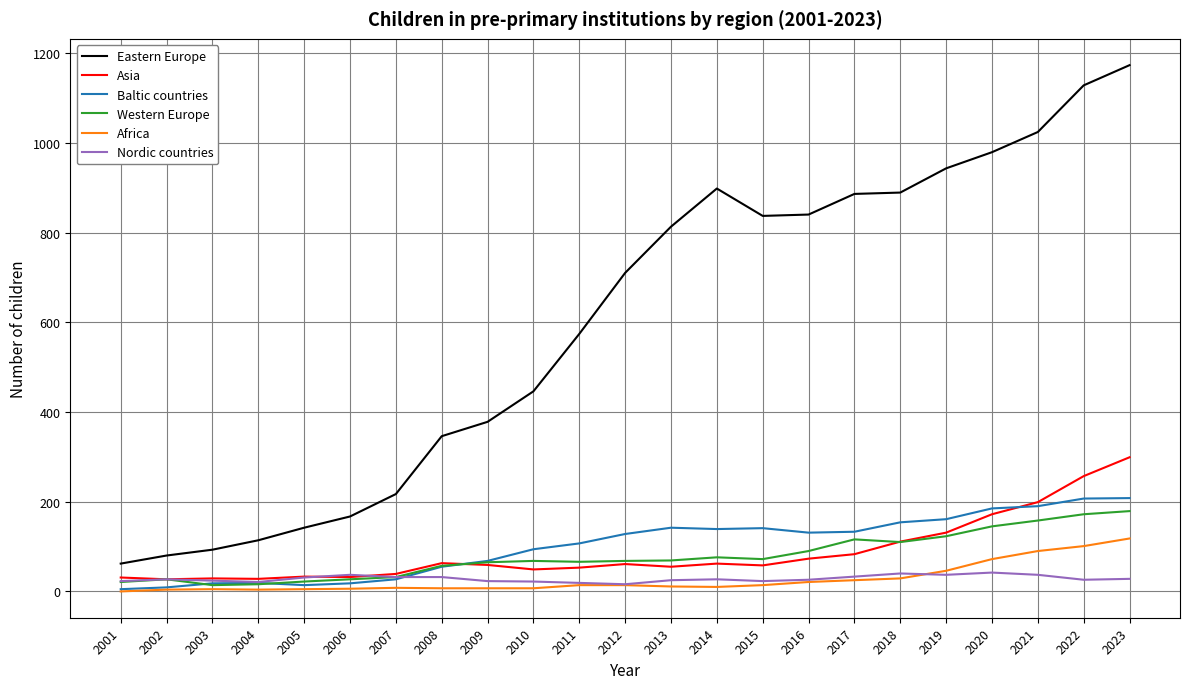

Which series has the largest range (max minus min)?

Eastern Europe